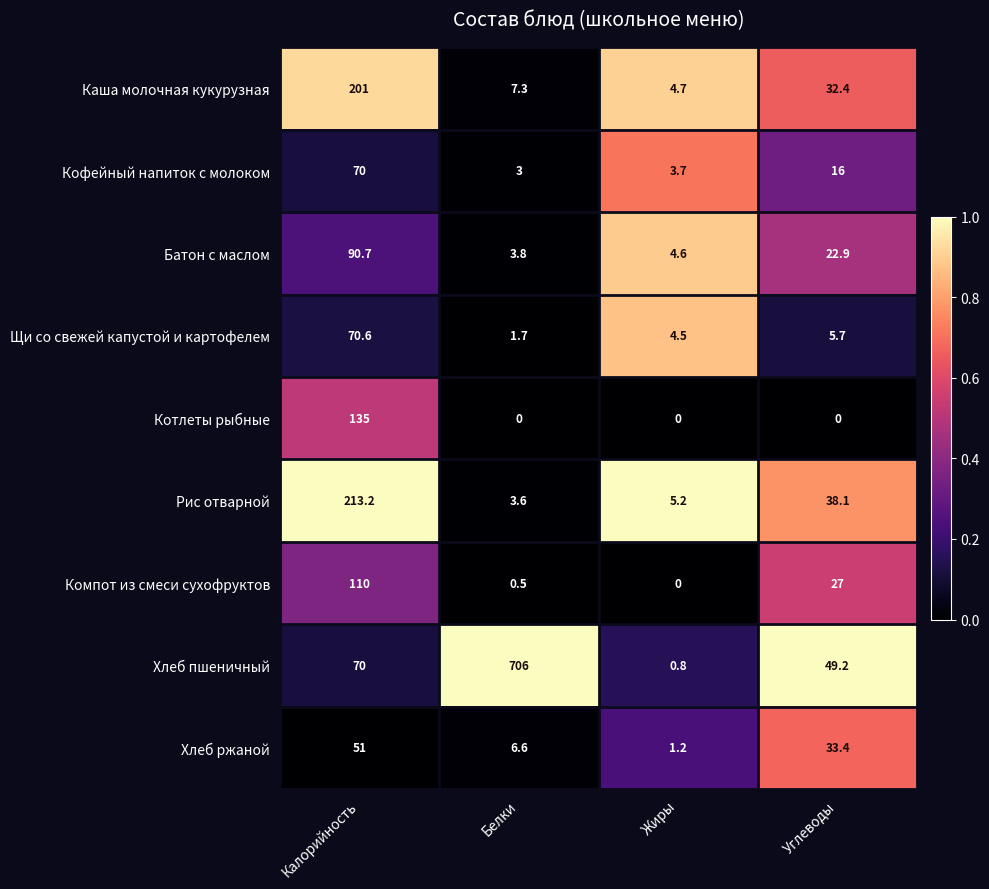

What is the maximum value shown in the chart?

706.0